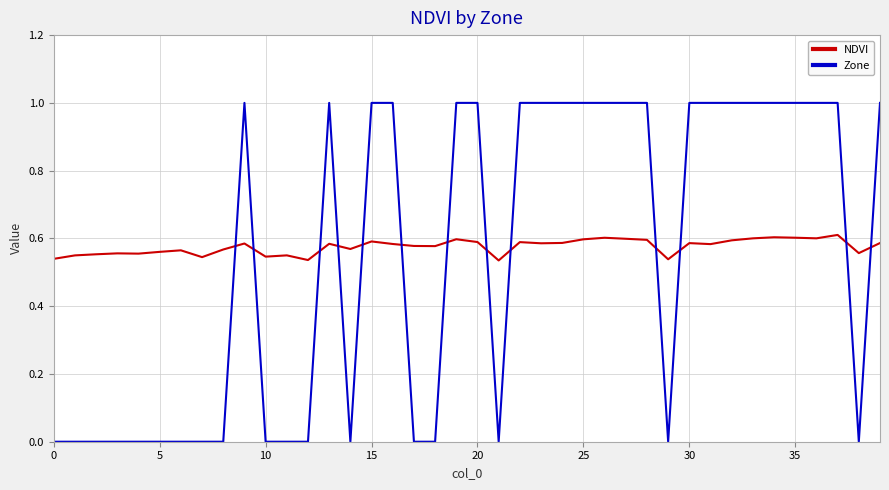

Which series has the largest range (max minus min)?

Zone